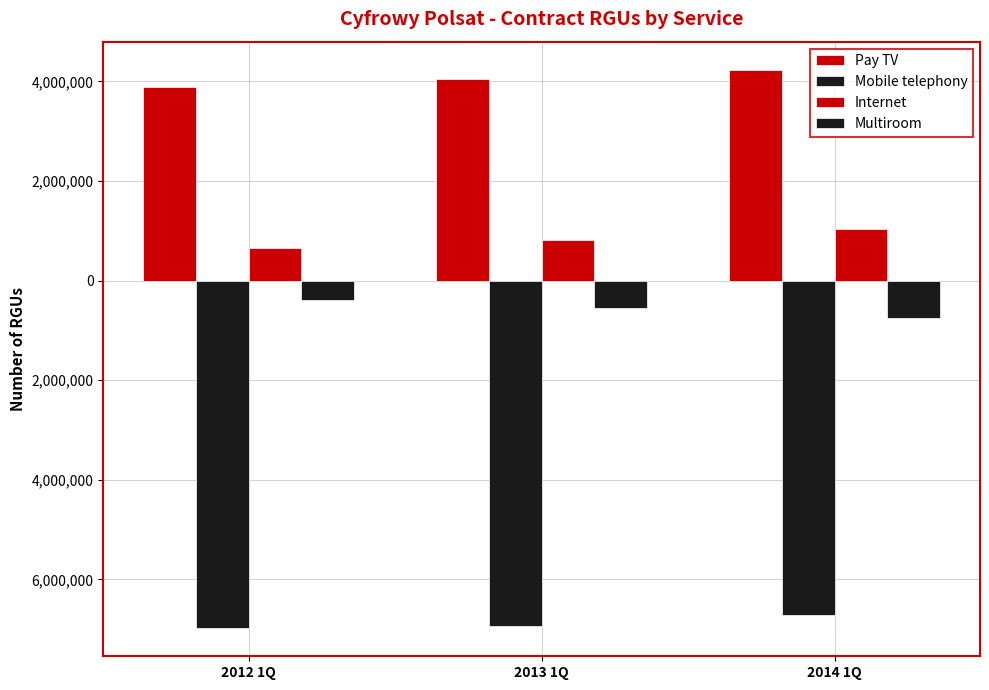

Are the bars grouped side by side (vs. stacked)?

Yes